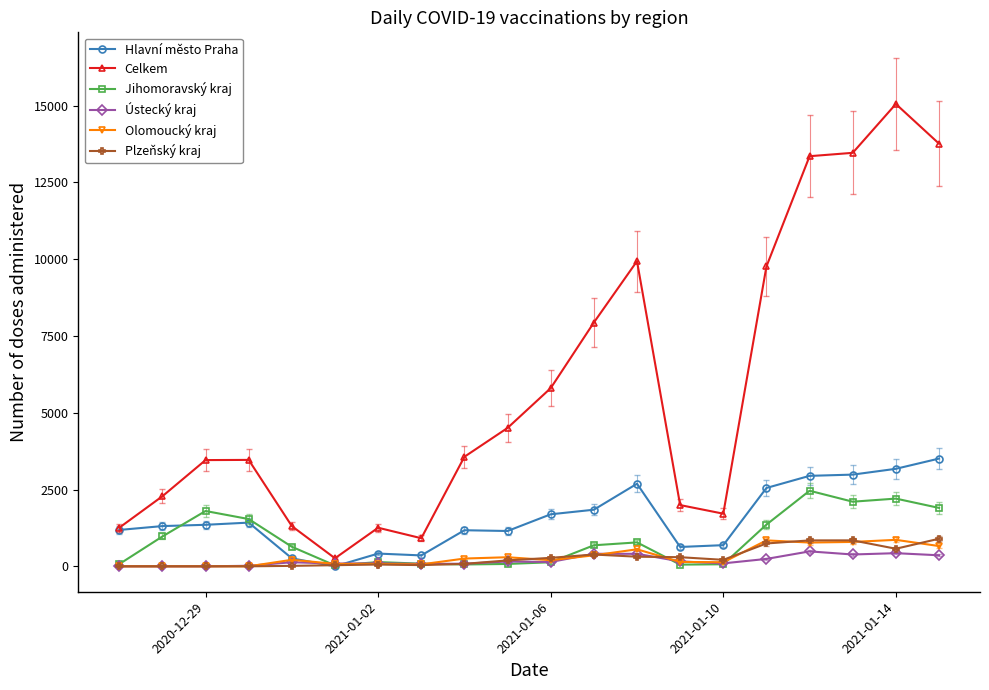

Which series has the widest spread of values?

Celkem